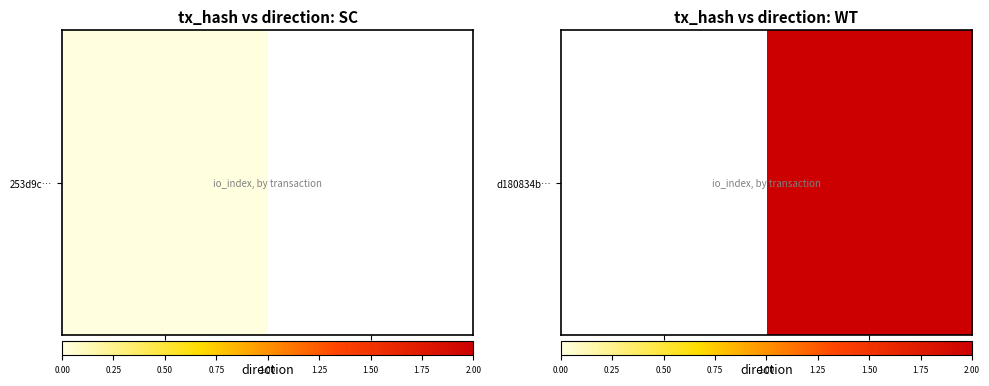

The value at 1 is 2.6. True or false?

False